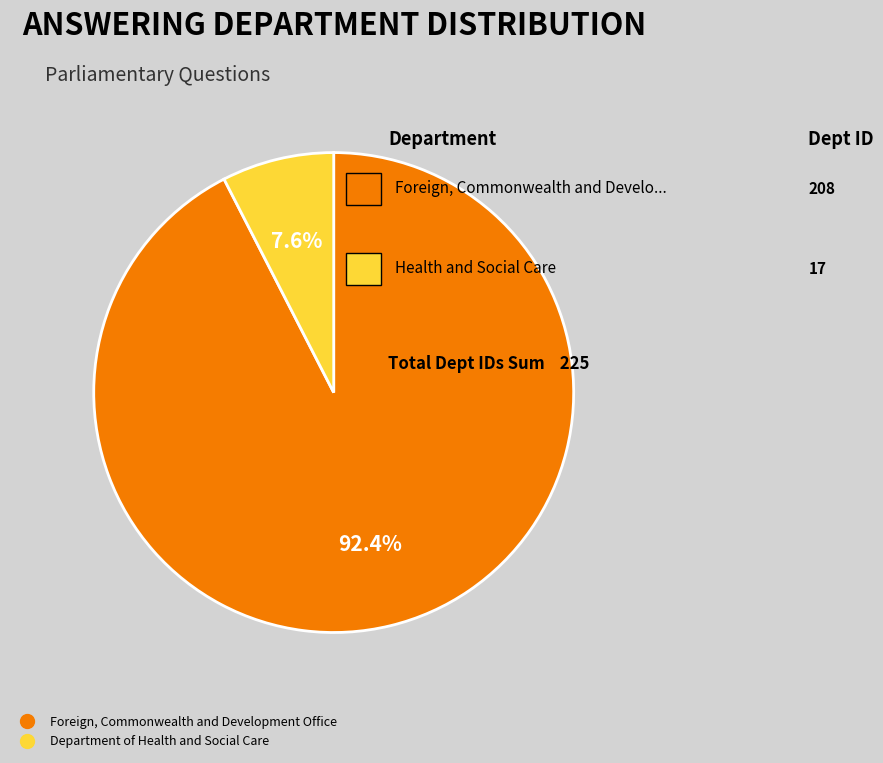

Between Foreign, Commonwealth and Development Office and Department of Health and Social Care, which is larger?

Foreign, Commonwealth and Development Office